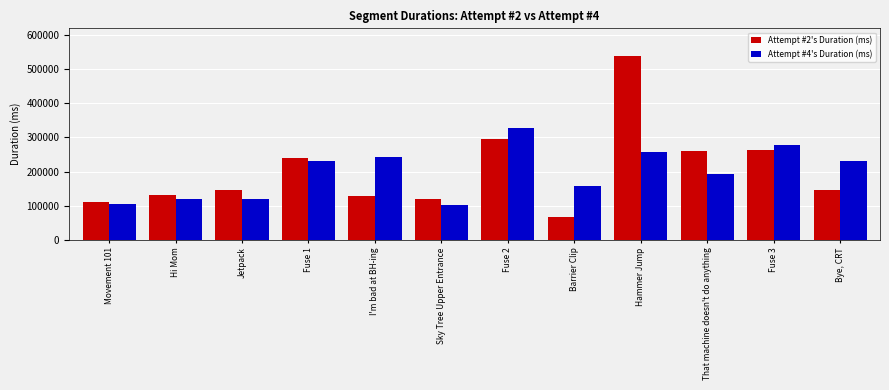

Rank the series by their maximum value, from highest to lowest.

Attempt #2's Duration (ms), Attempt #4's Duration (ms)